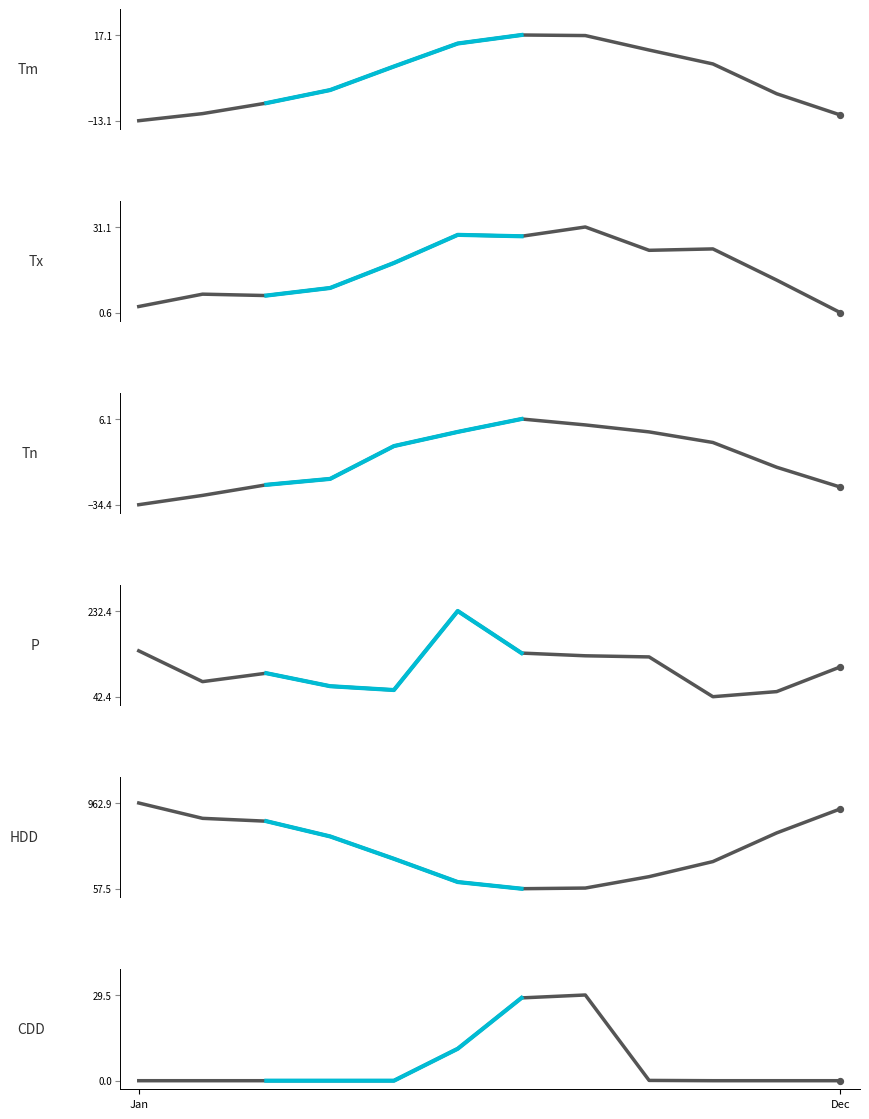

Is the value of CDD at 1 greater than the value of Tn at 6?

No